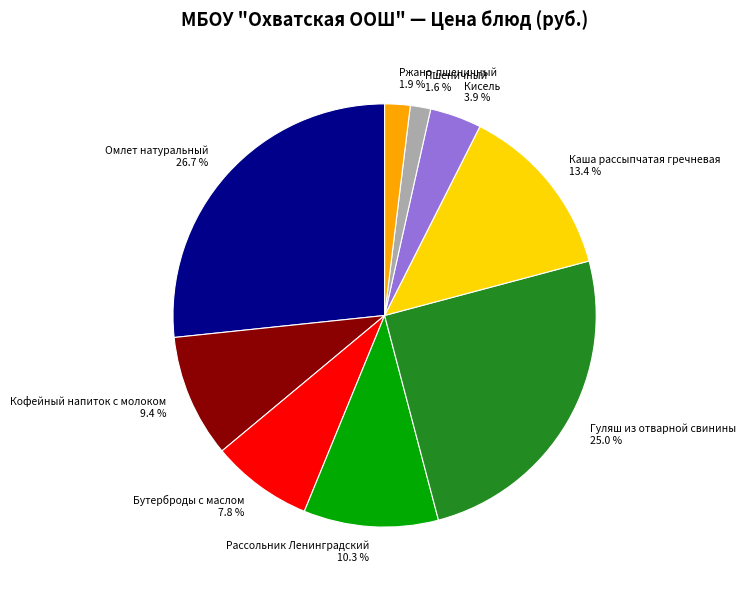

To the nearest percent, what is the combined percentage of Пшеничный and Кофейный напиток с молоком?

11%